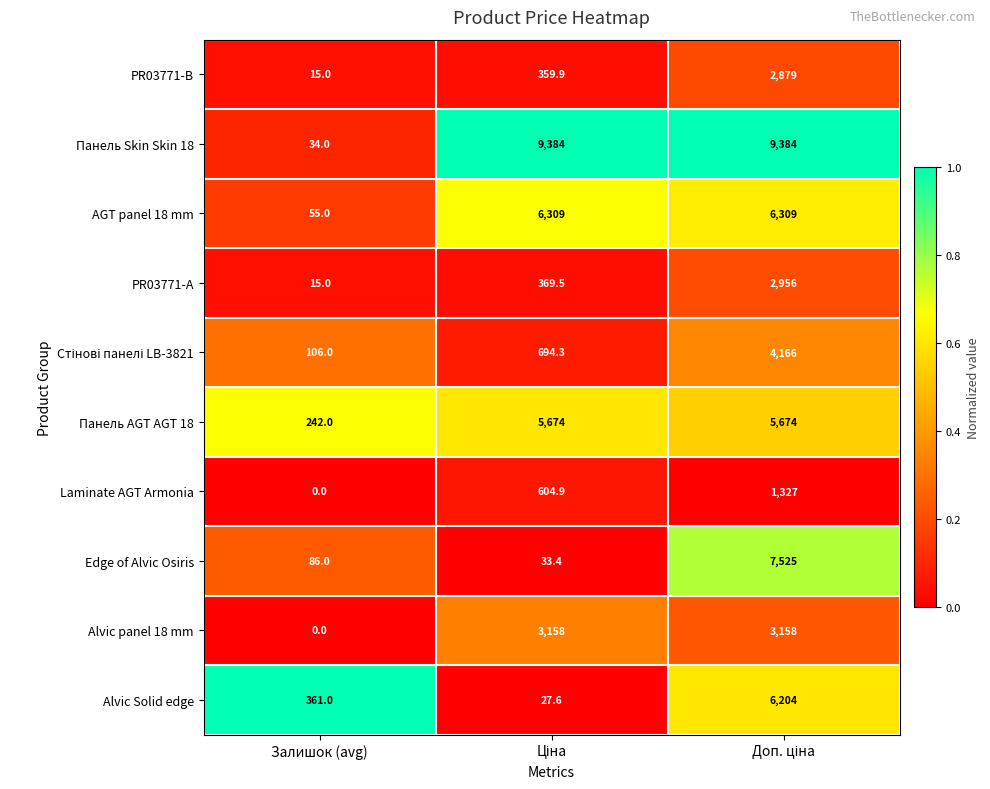

What is the total value across all series at Залишок (avg)?

914.0